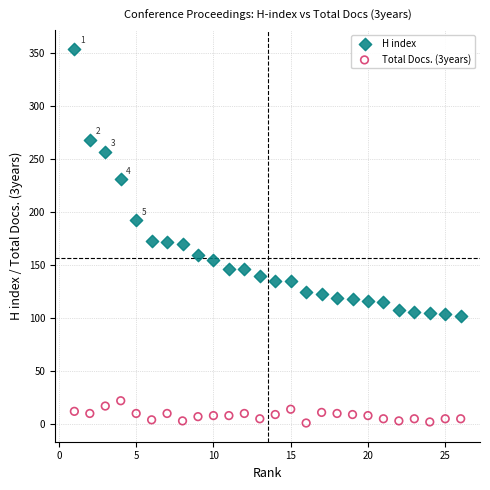

Across all data points, what is the range of X values (max minus min)?

25